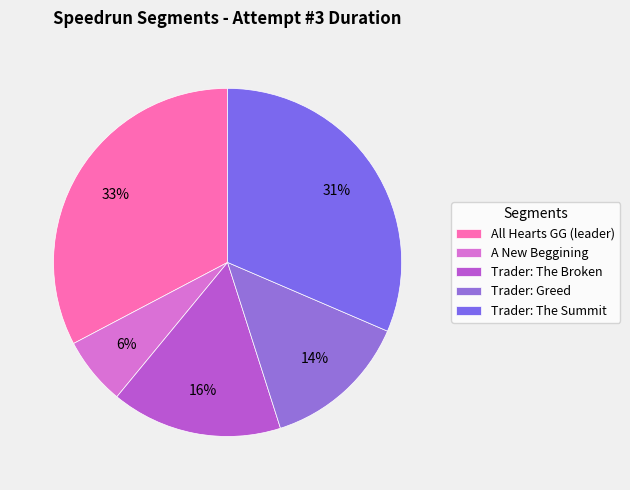

What is the largest slice in the pie chart?

All Hearts GG (leader)